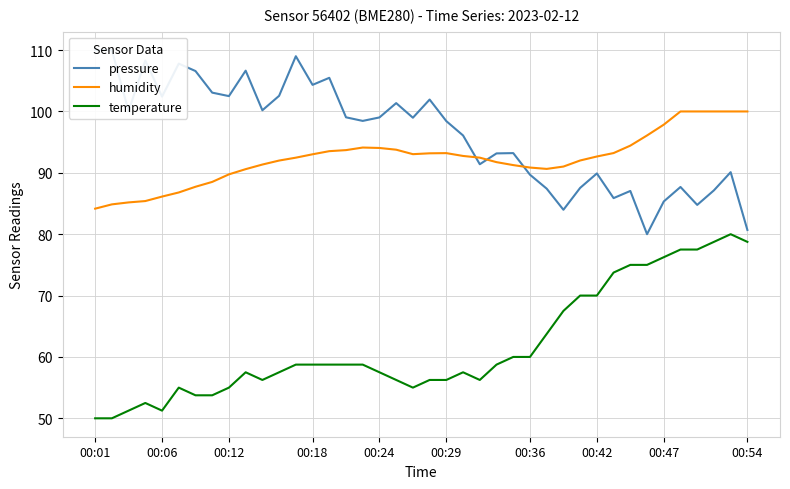

What is the maximum value for humidity?

100.0